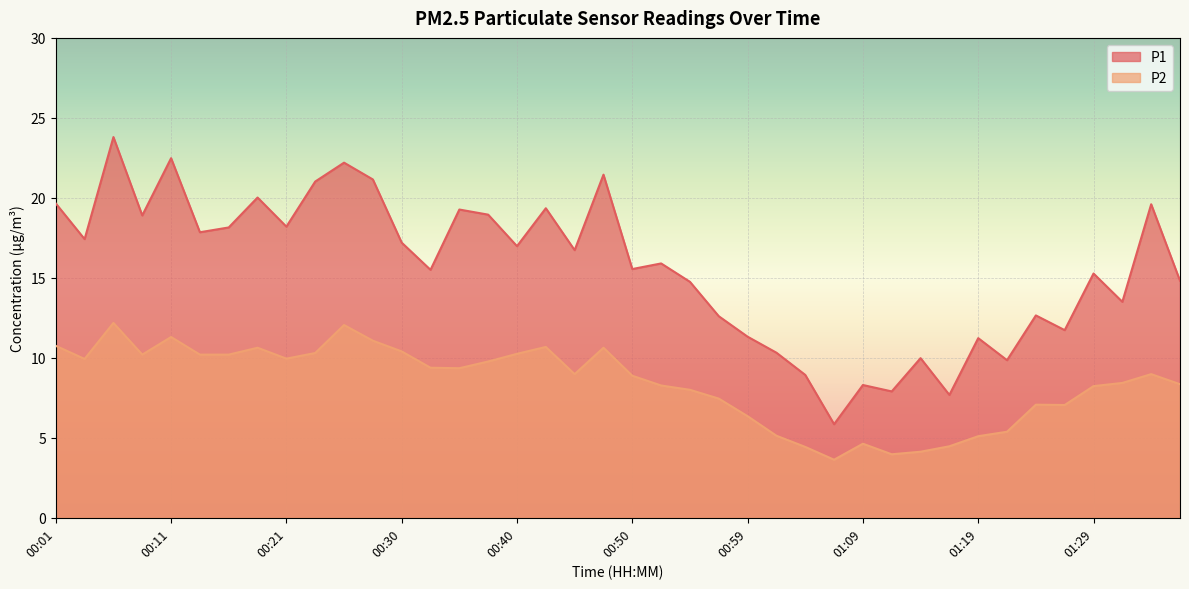

What is the difference between the highest and lowest values at 01:36?

6.5